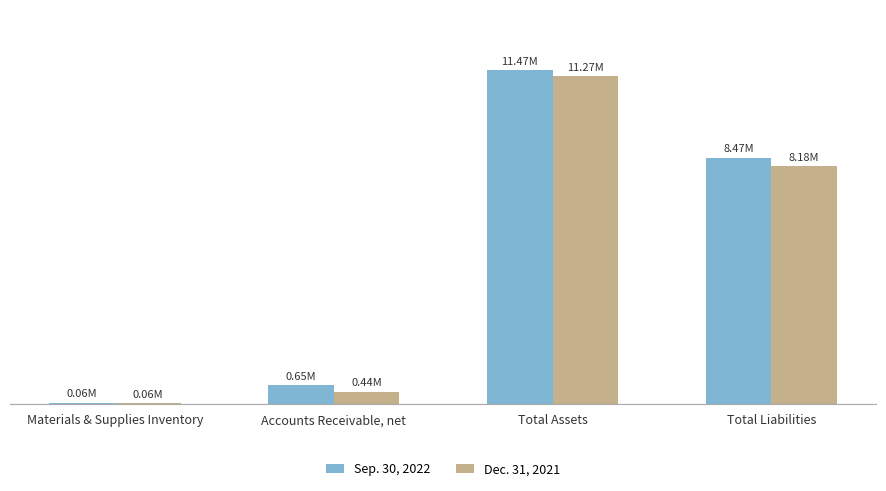

What is the minimum value shown in the chart?

56200